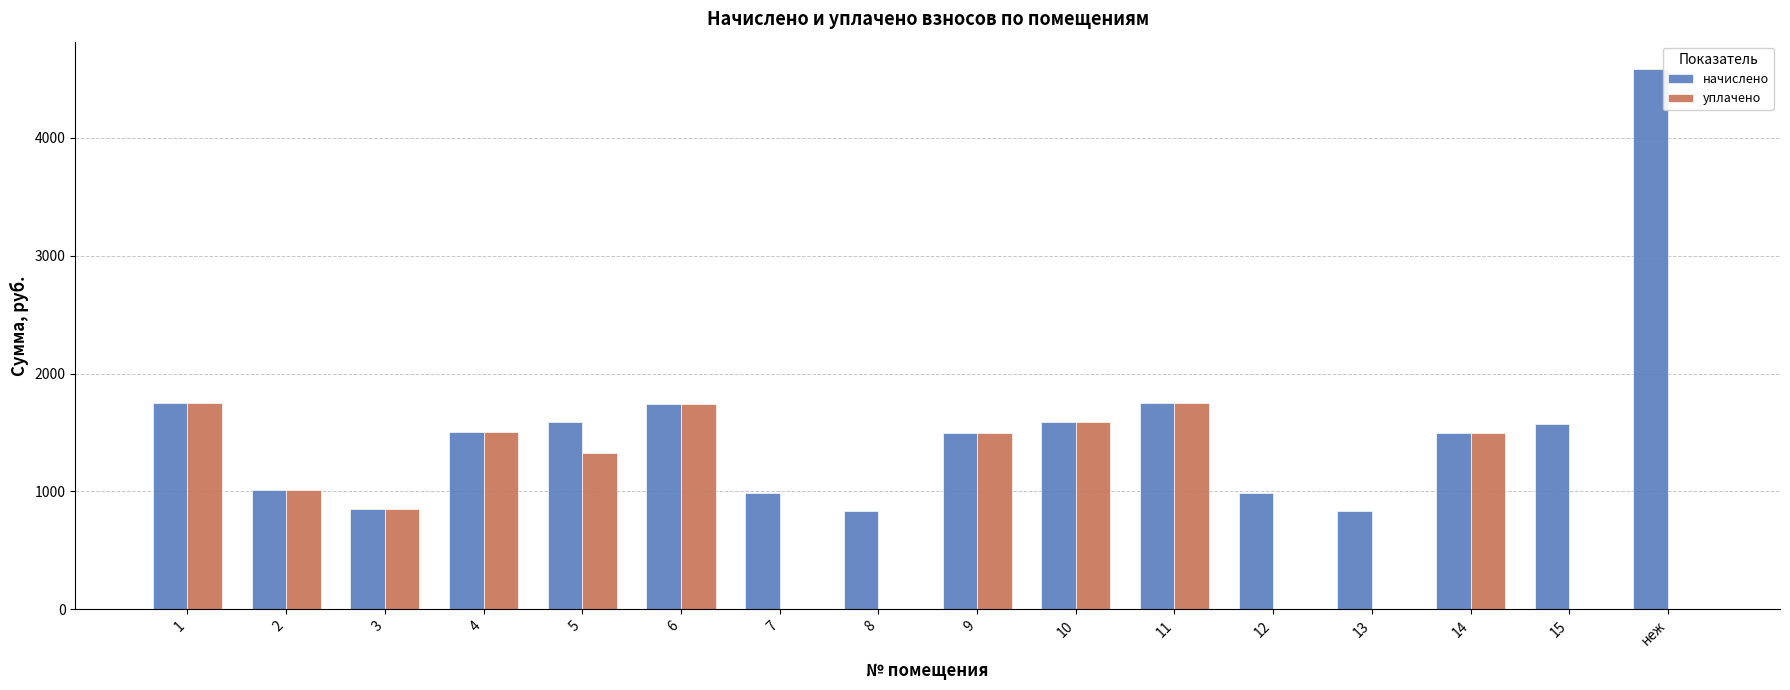

At which category does the chart reach its peak across all series?

неж